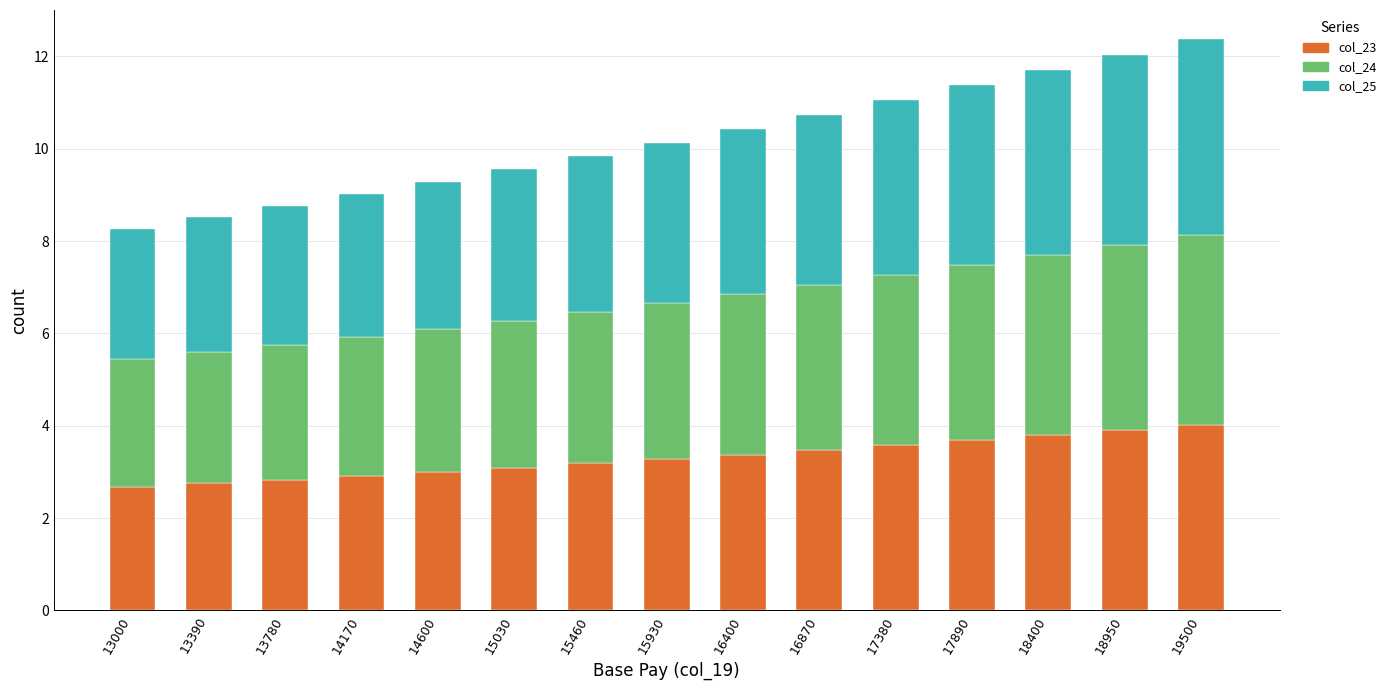

What is the difference between the col_23 values at 16870 and 14600?

0.5